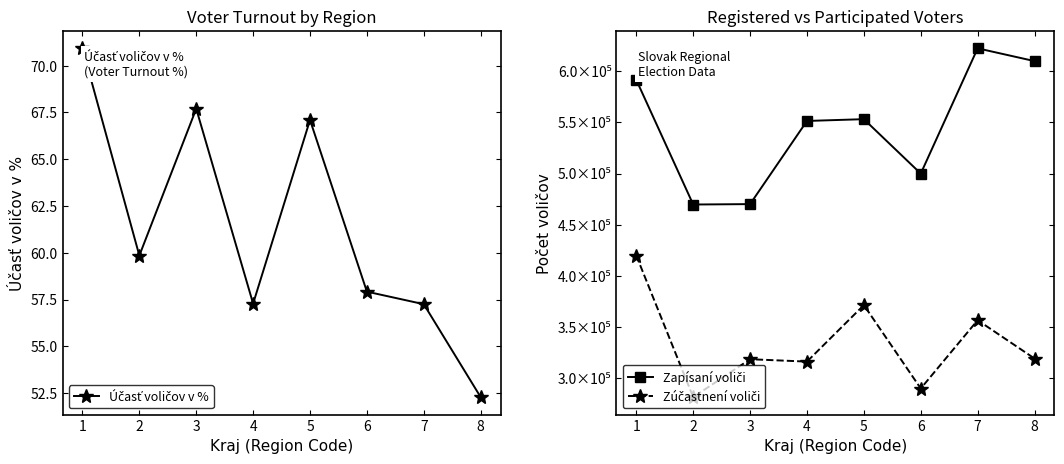

List the series in order of their peak value, highest first.

Zapísaní voliči, Zúčastnení voliči, Účasť voličov v %